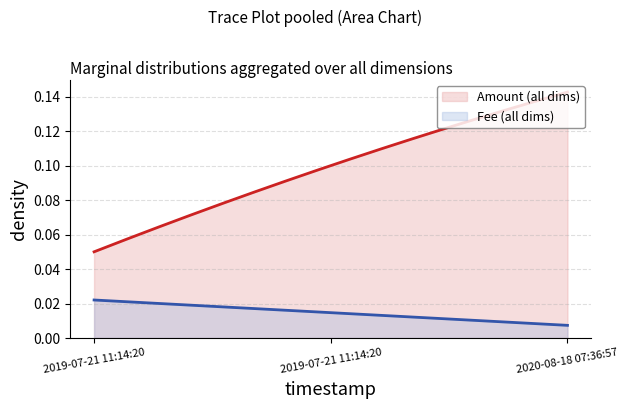

True or false: Amount (all dims) and Fee (all dims) cross at least once.

False